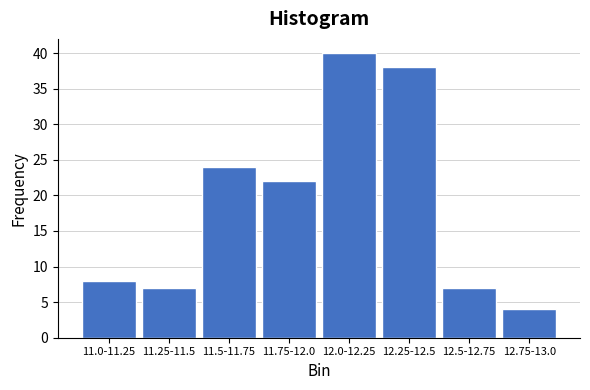

Reading left to right, extract all data points from this chart.

8	7	24	22	40	38	7	4